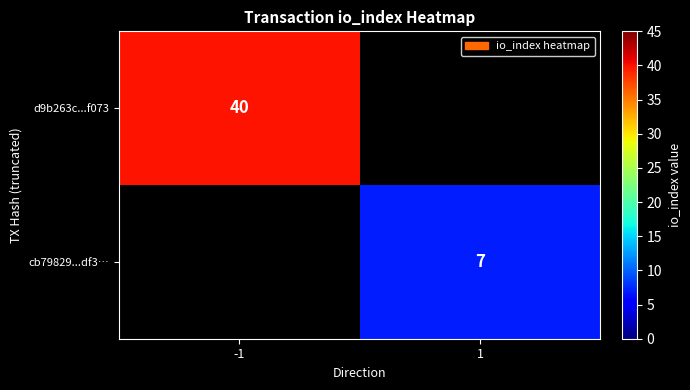

The value of cb79829...df3… at 1 is 11. True or false?

False